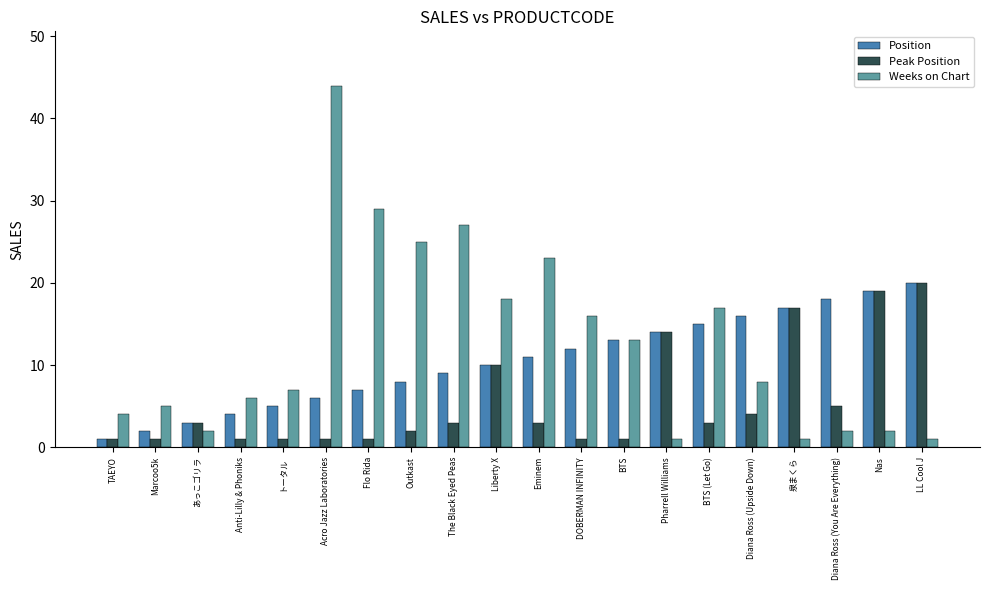

List the series in order of their overall mean, highest first.

Weeks on Chart, Position, Peak Position